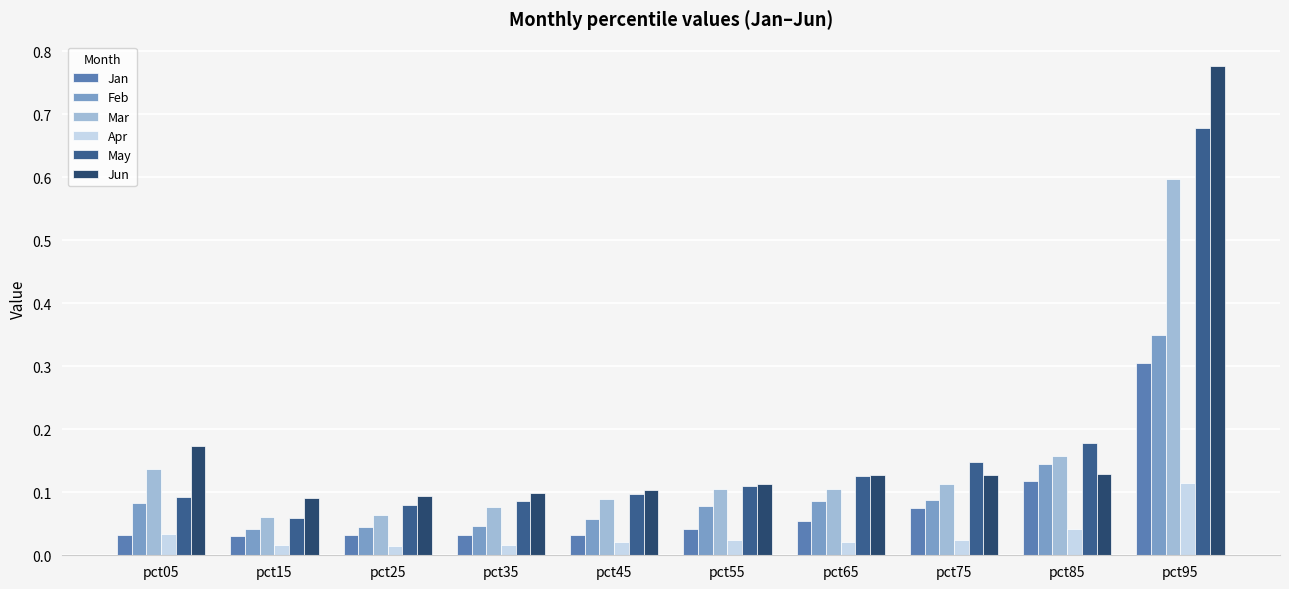

Between pct05 and pct35, which series saw the biggest shift?

Jun